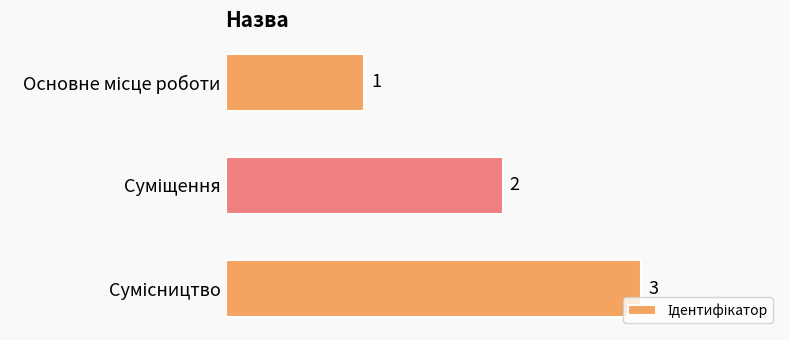

What is the value of the 1st bar from the top?

1